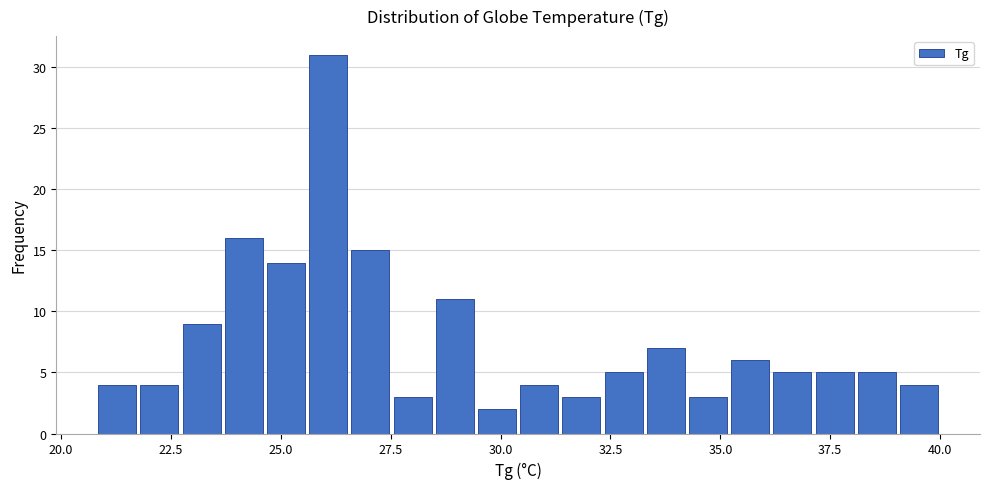

Read against the x-axis, roughly where is the centre of the tallest bar?

26.0